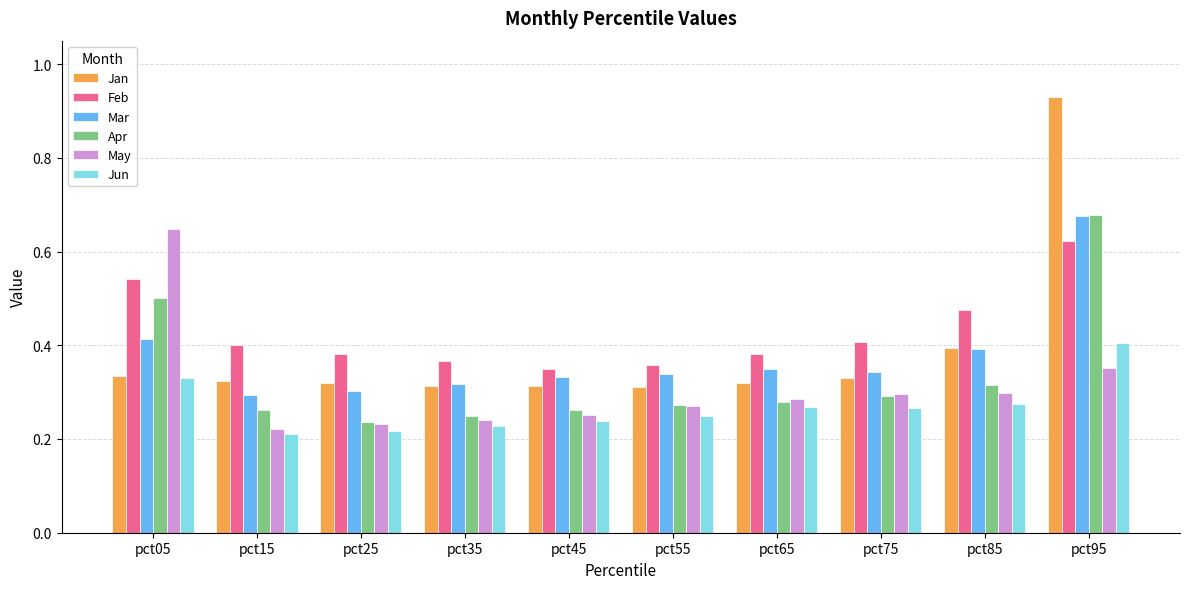

Count the Feb values in the range 0 to 1.

10